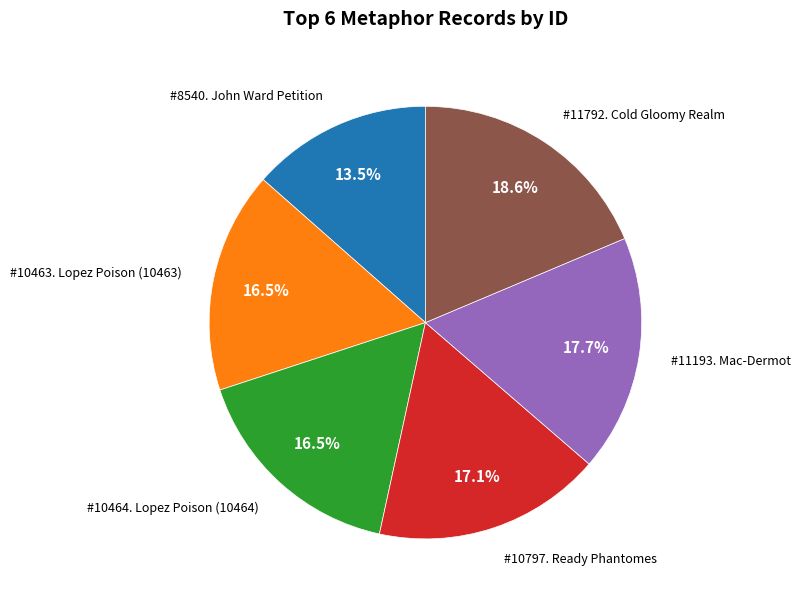

Is there a majority slice in this chart?

No